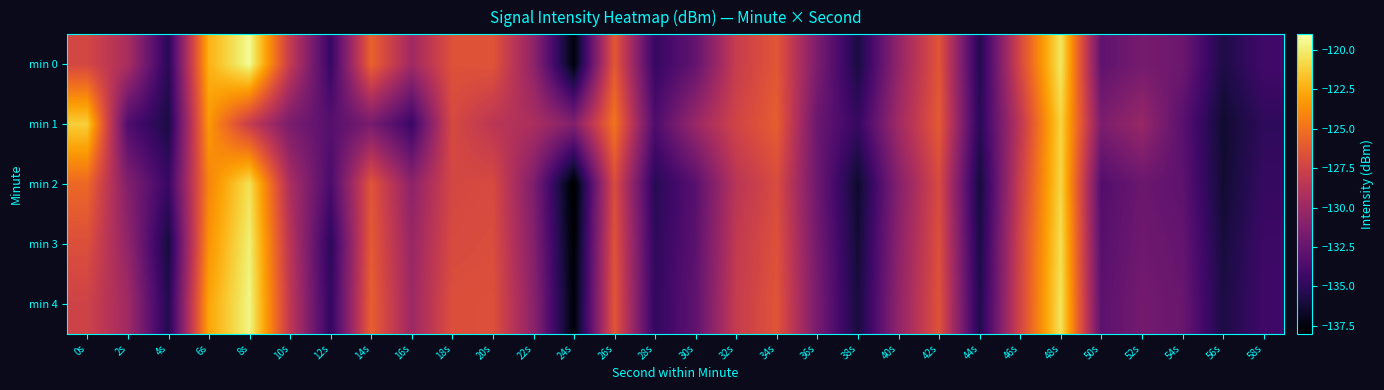

At 0s, list the series in order from smallest to largest.

min 4, min 0, min 3, min 2, min 1